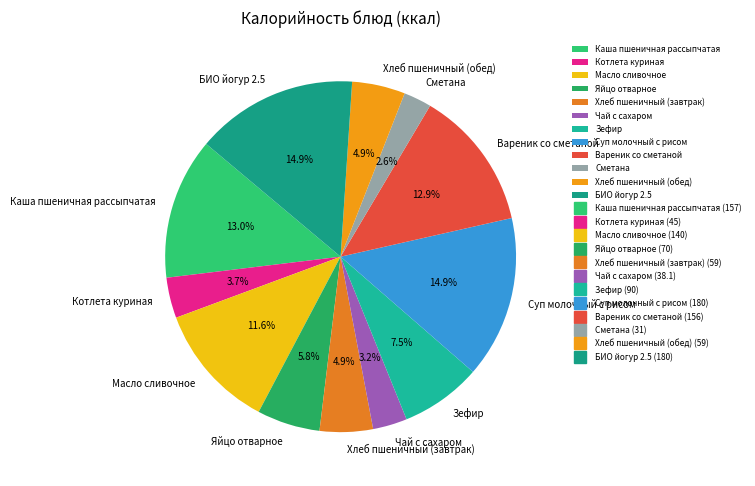

How many slices are in this pie chart?

12